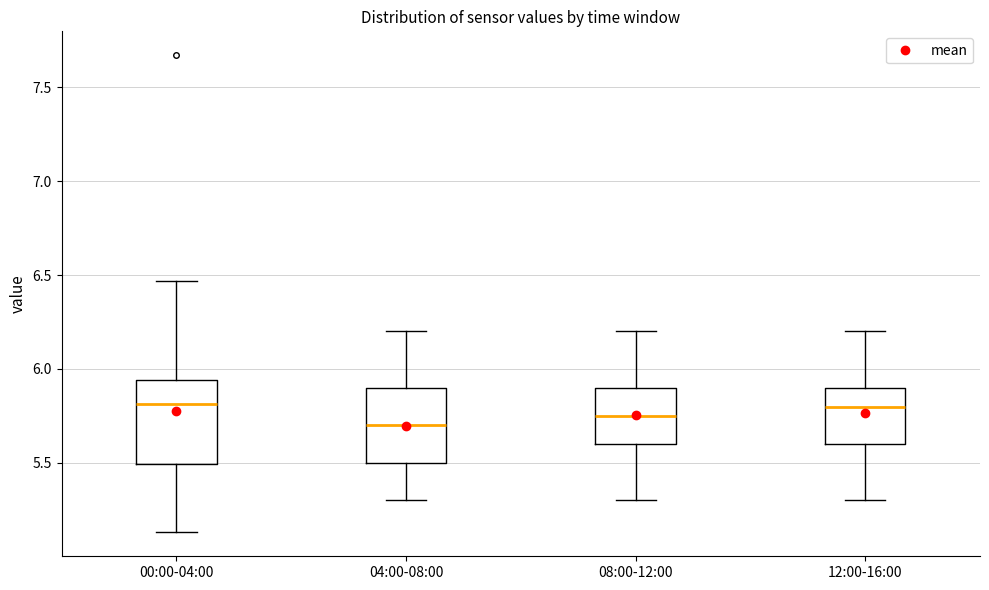

Reading left to right, read every box against the y-axis: the position of its median line, the range the box covers, and the ends of its whiskers. The values are not printed on the chart, so give them approximately, as read against the axis.

00:00-04:00: median 5.80, box 5.50 to 5.95, whiskers 5.15 to 6.45
04:00-08:00: median 5.70, box 5.50 to 5.90, whiskers 5.30 to 6.20
08:00-12:00: median 5.75, box 5.60 to 5.90, whiskers 5.30 to 6.20
12:00-16:00: median 5.80, box 5.60 to 5.90, whiskers 5.30 to 6.20